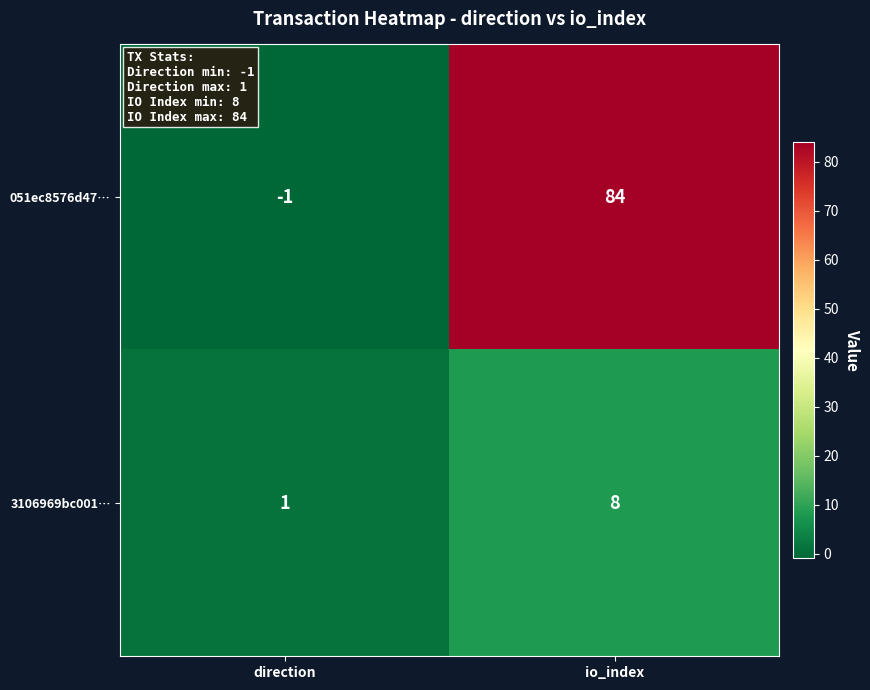

Is it true that 3106969bc001… equals 8 at io_index?

True